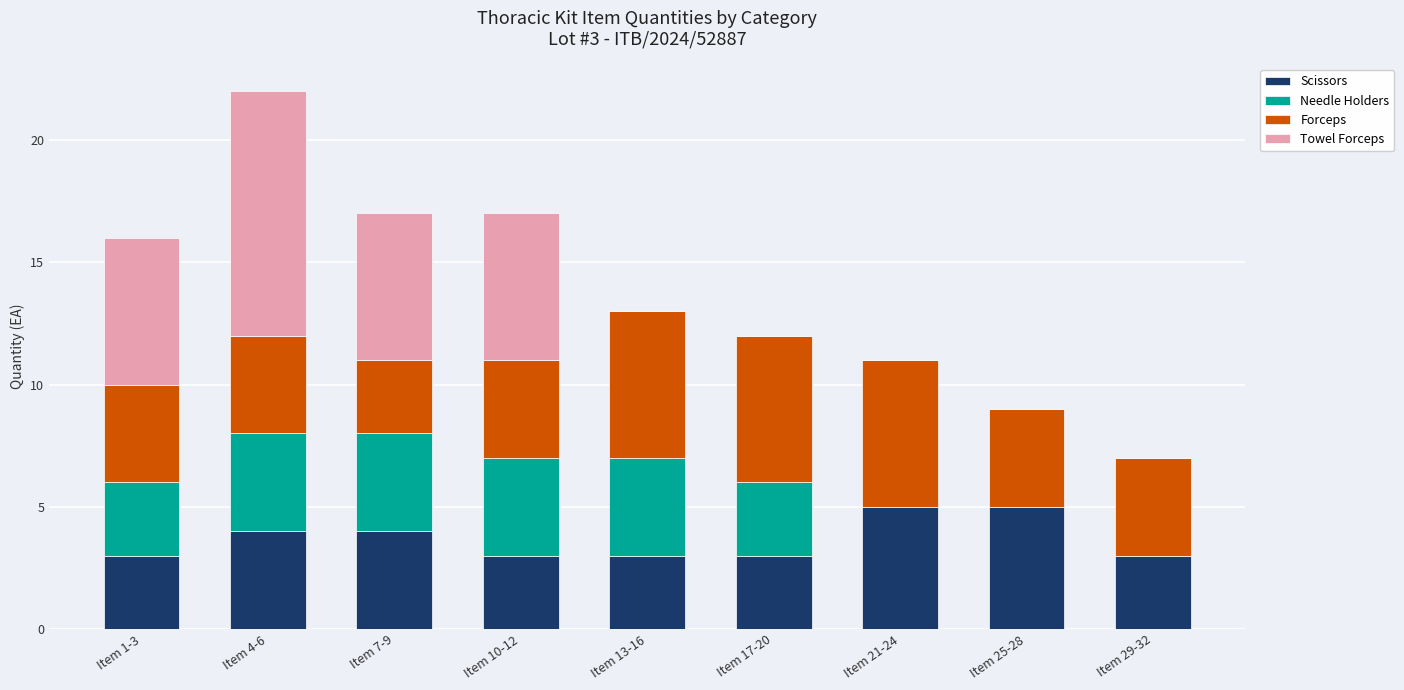

What is the total value across all series at Item 13-16?

13